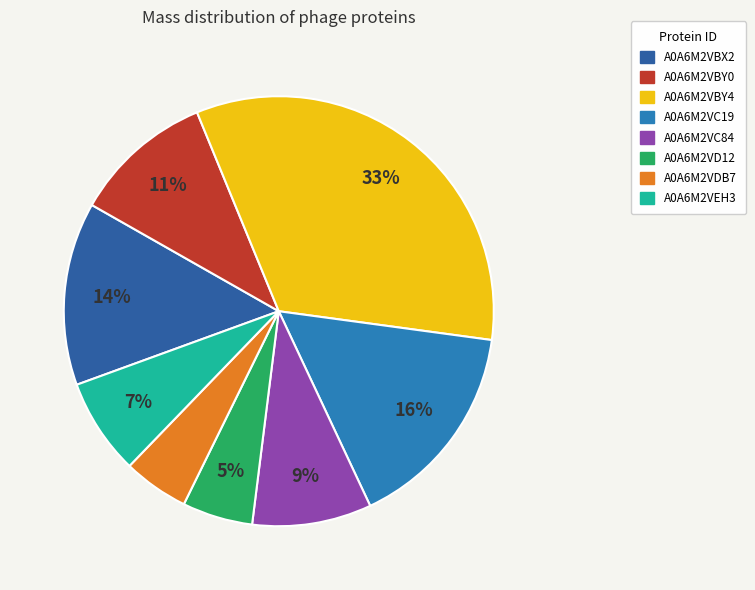

To the nearest percent, what percentage of the pie is A0A6M2VC84?

9%